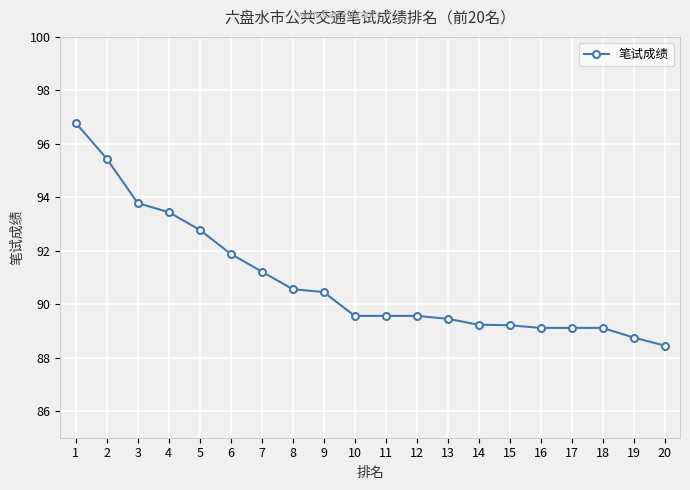

Which label corresponds to the largest value in the chart?

1